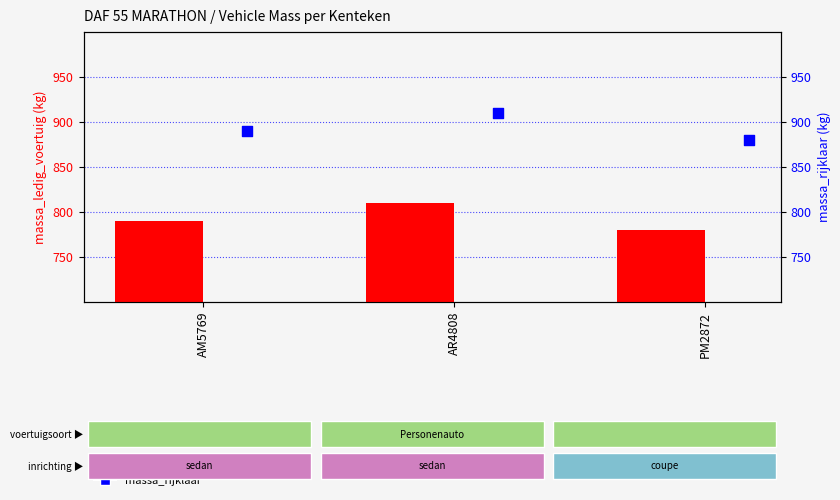

What is the total value across all series at PM2872?

1660